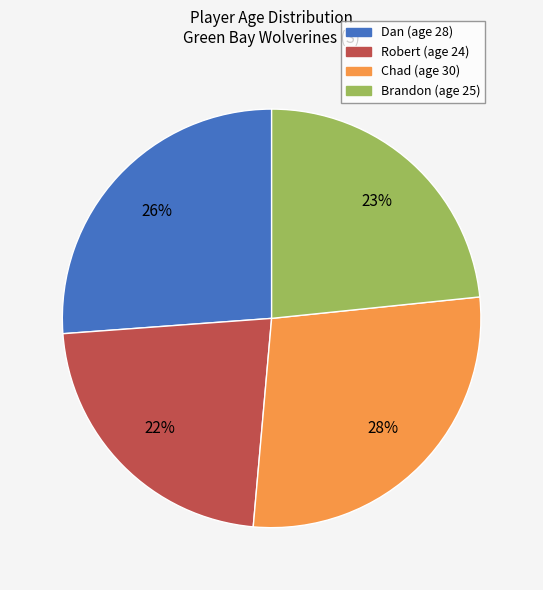

Count the number of slices in the pie.

4